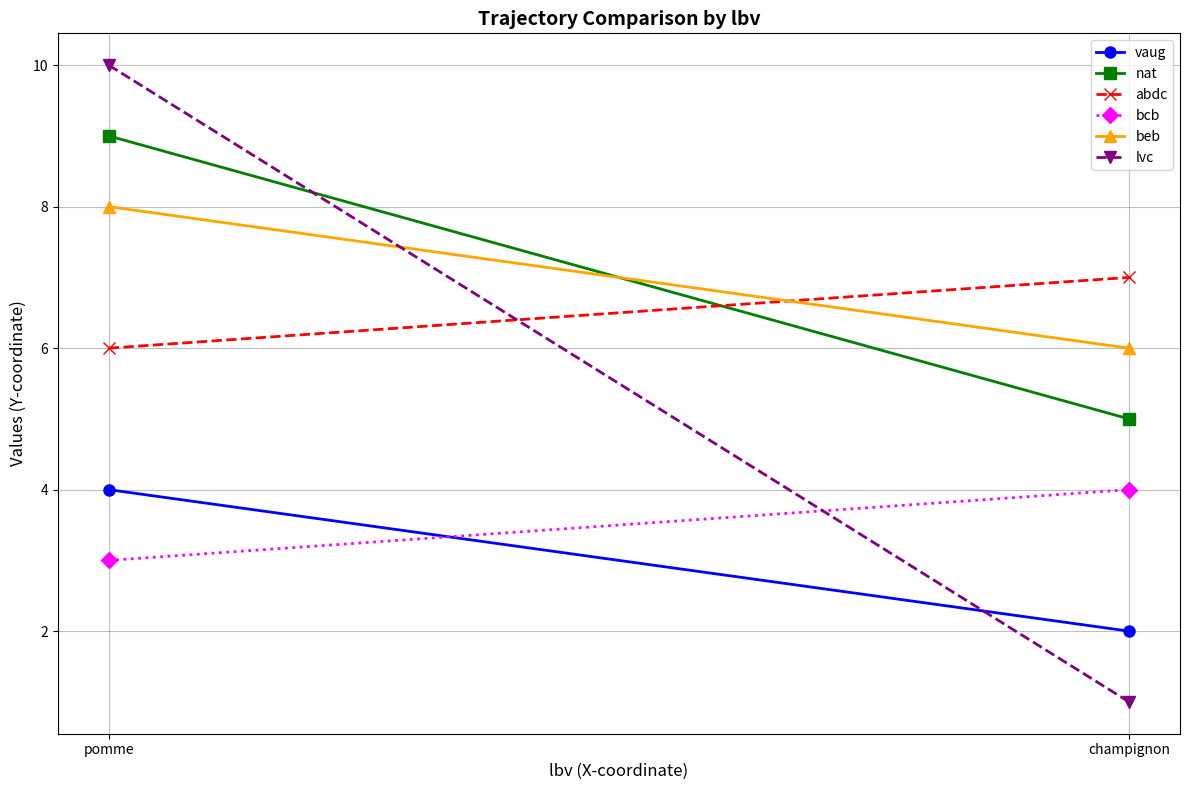

Read the bcb value at champignon.

4